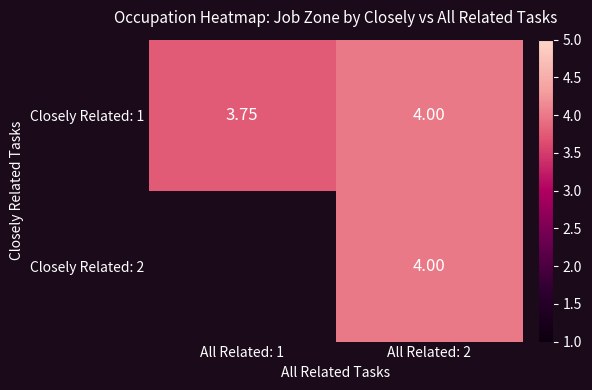

Which has a higher value, All Related: 2 or All Related: 1?

All Related: 2